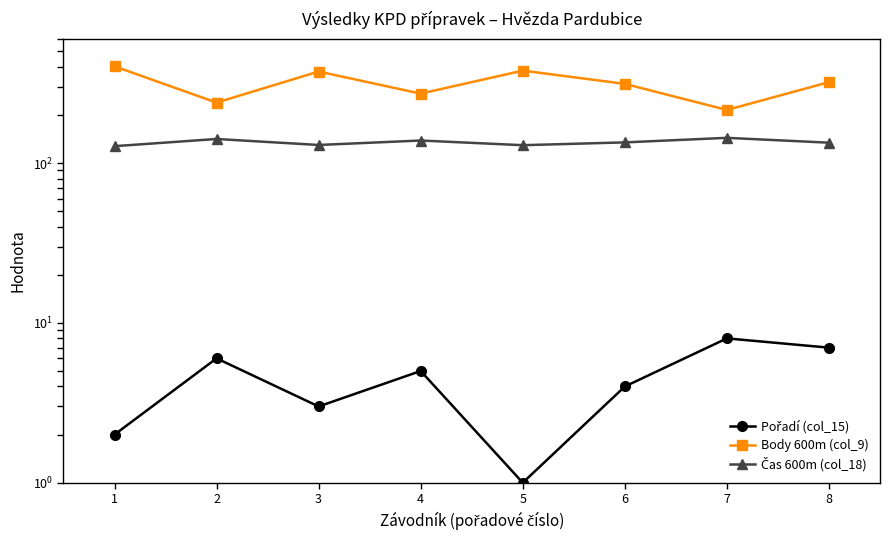

At how many categories does at least one series exceed 377?

2